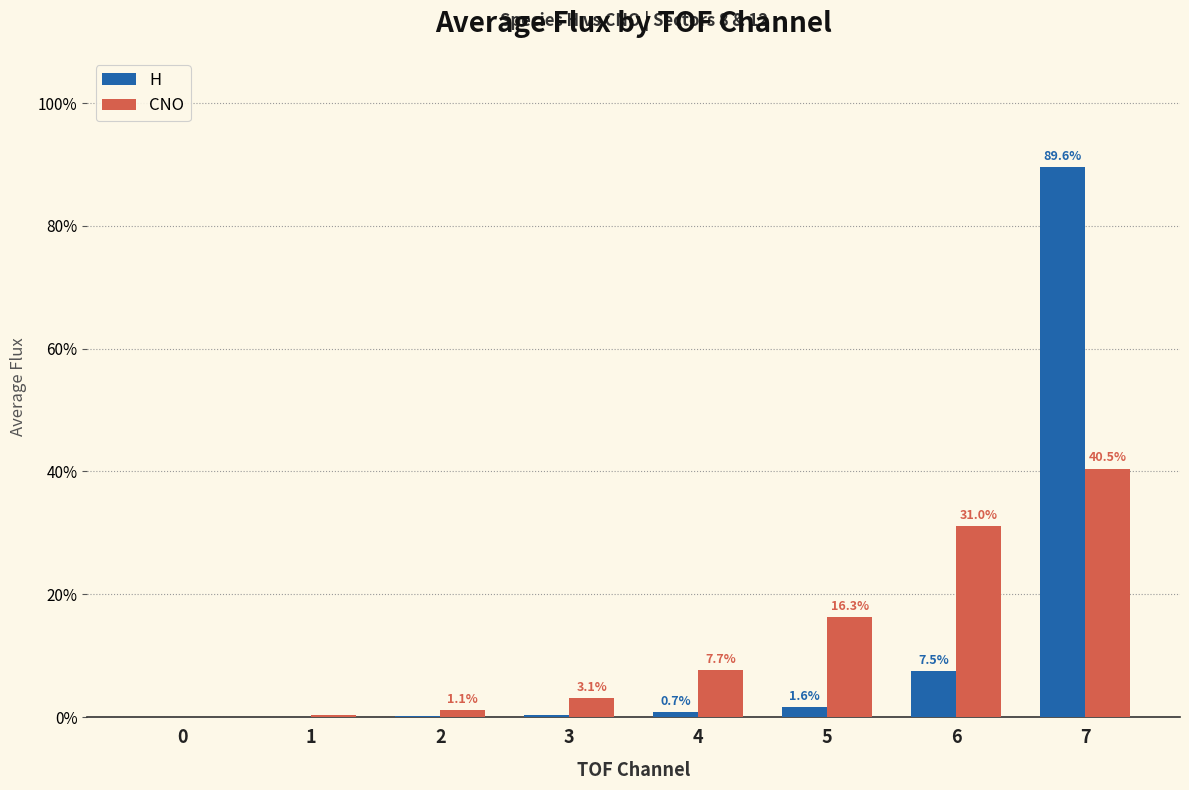

Is it true that CNO equals 49.0 at 6?

False